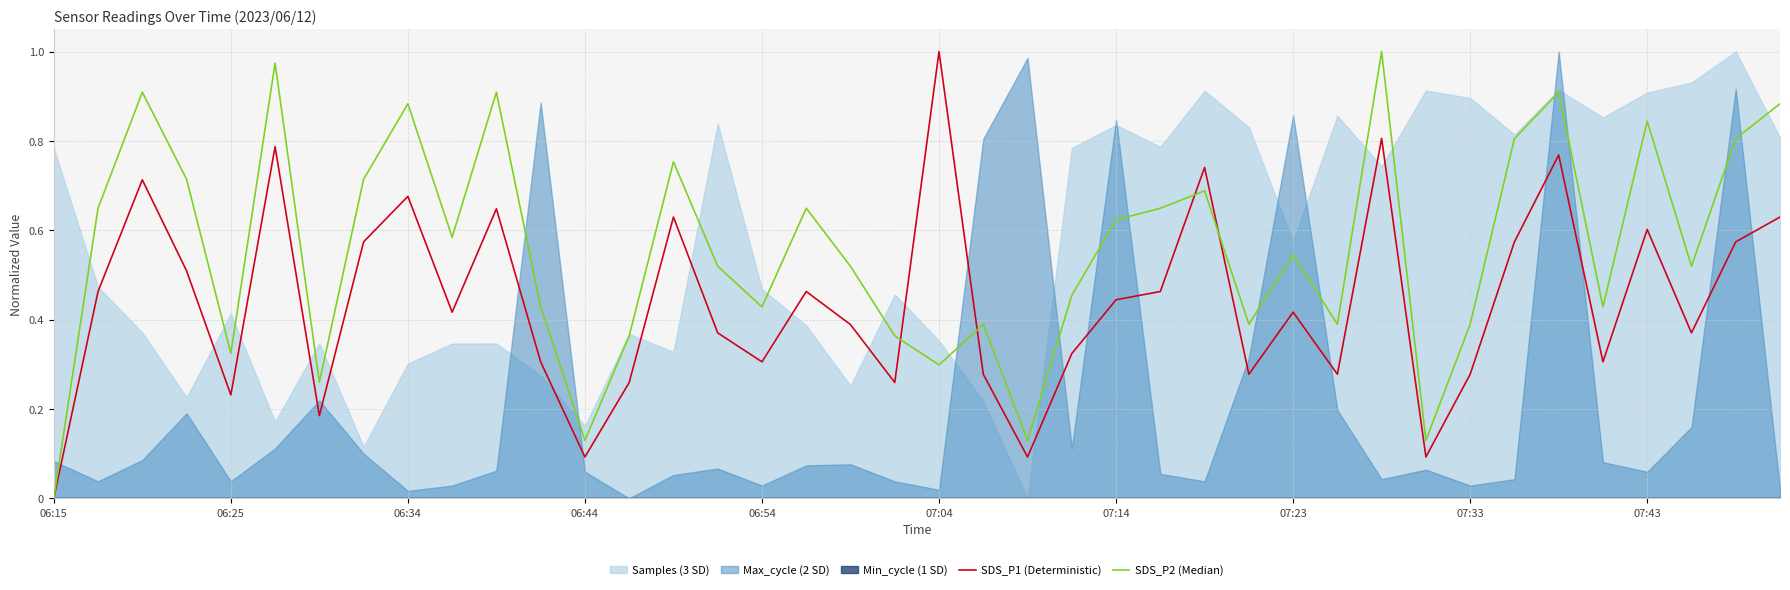

Which category has the lowest value in the SDS_P1 (Deterministic) series?

06:15